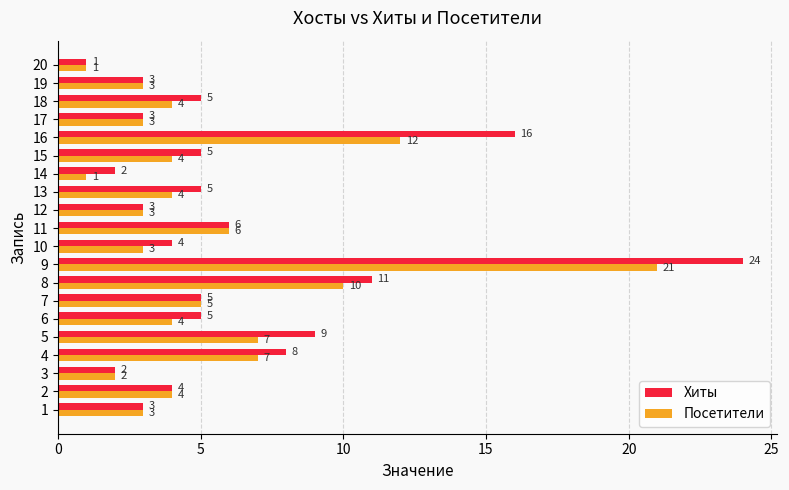

Rank the series by their maximum value, from lowest to highest.

Посетители, Хиты